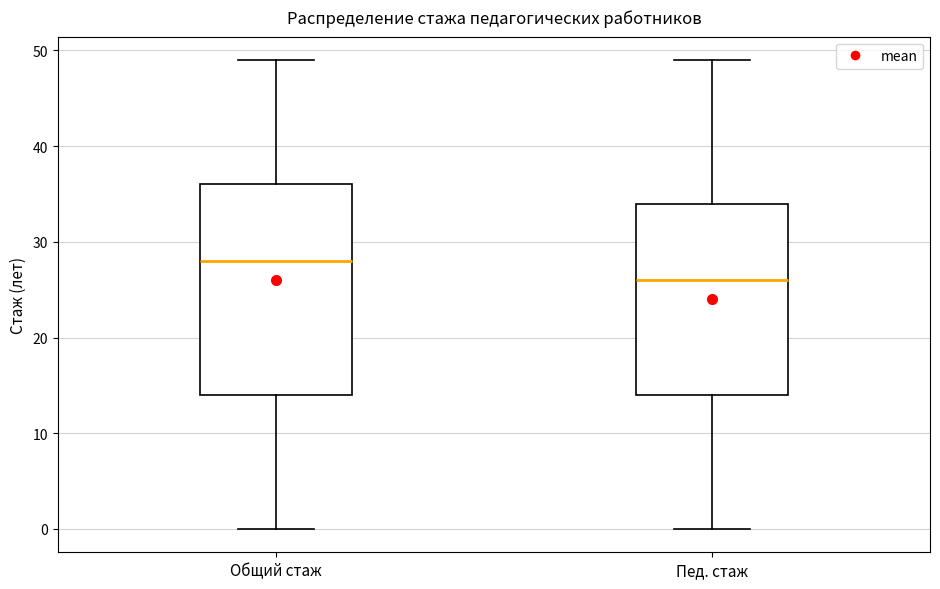

Reading left to right, read every box against the y-axis: the position of its median line, the range the box covers, and the ends of its whiskers. The values are not printed on the chart, so give them approximately, as read against the axis.

Общий стаж: median 28, box 14 to 36, whiskers 0 to 49
Пед. стаж: median 26, box 14 to 34, whiskers 0 to 49